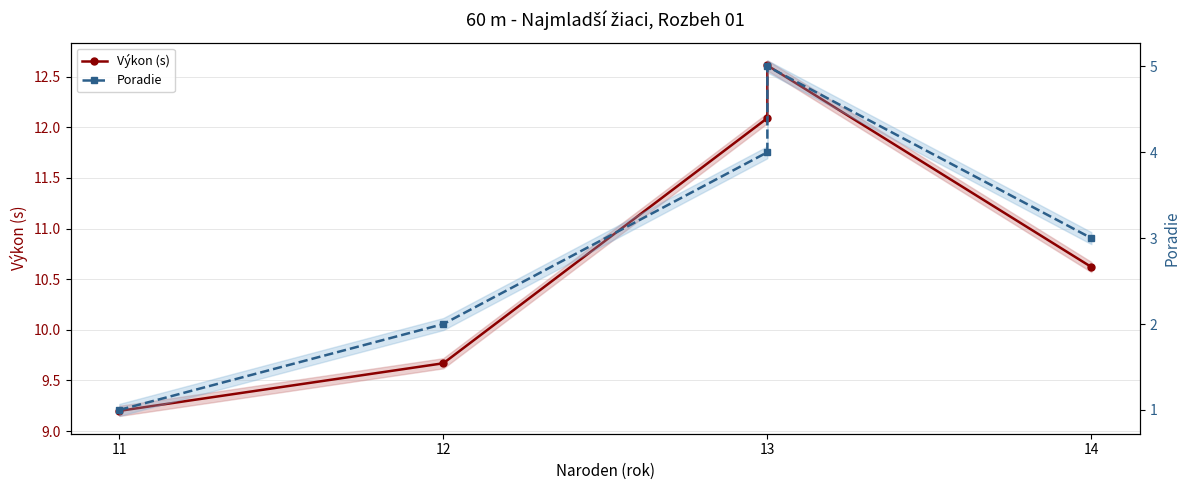

What is the difference between the second highest and minimum values in the Výkon (s) series?

2.9